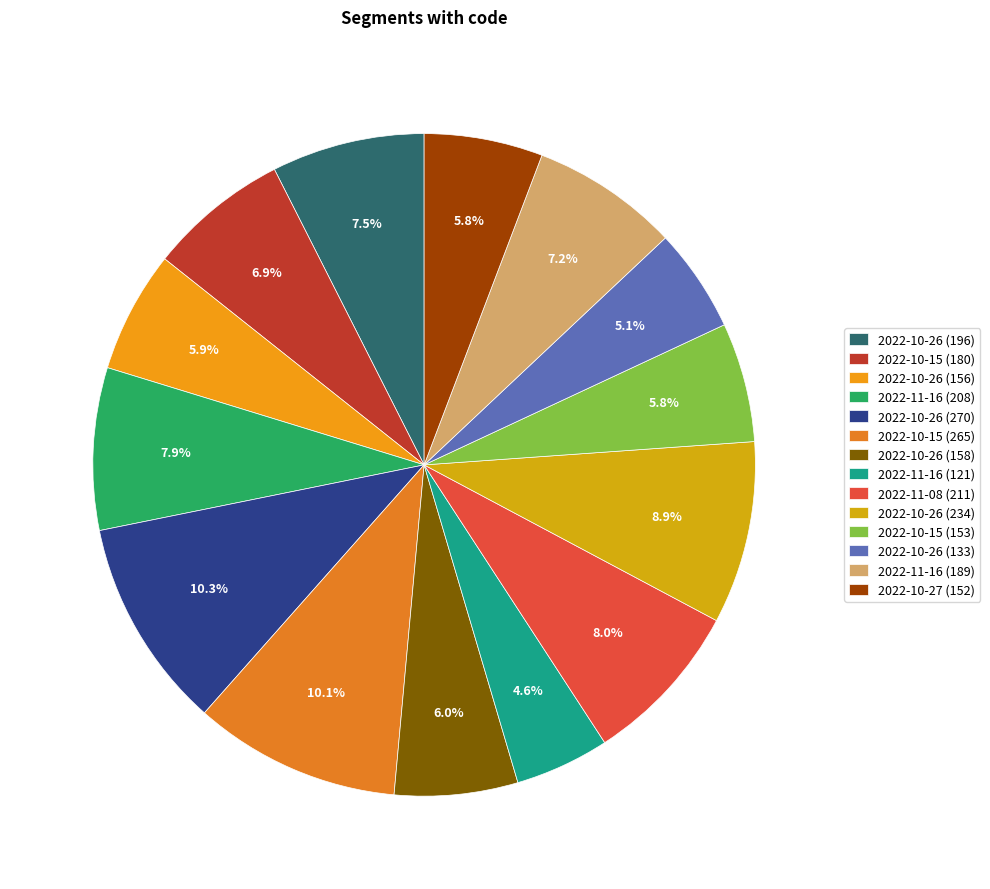

What is the smallest slice in the pie chart?

2022-11-16 (121)